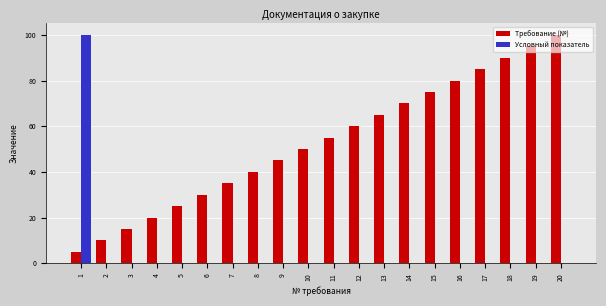

What is the sum of all Условный показатель values?

100.7